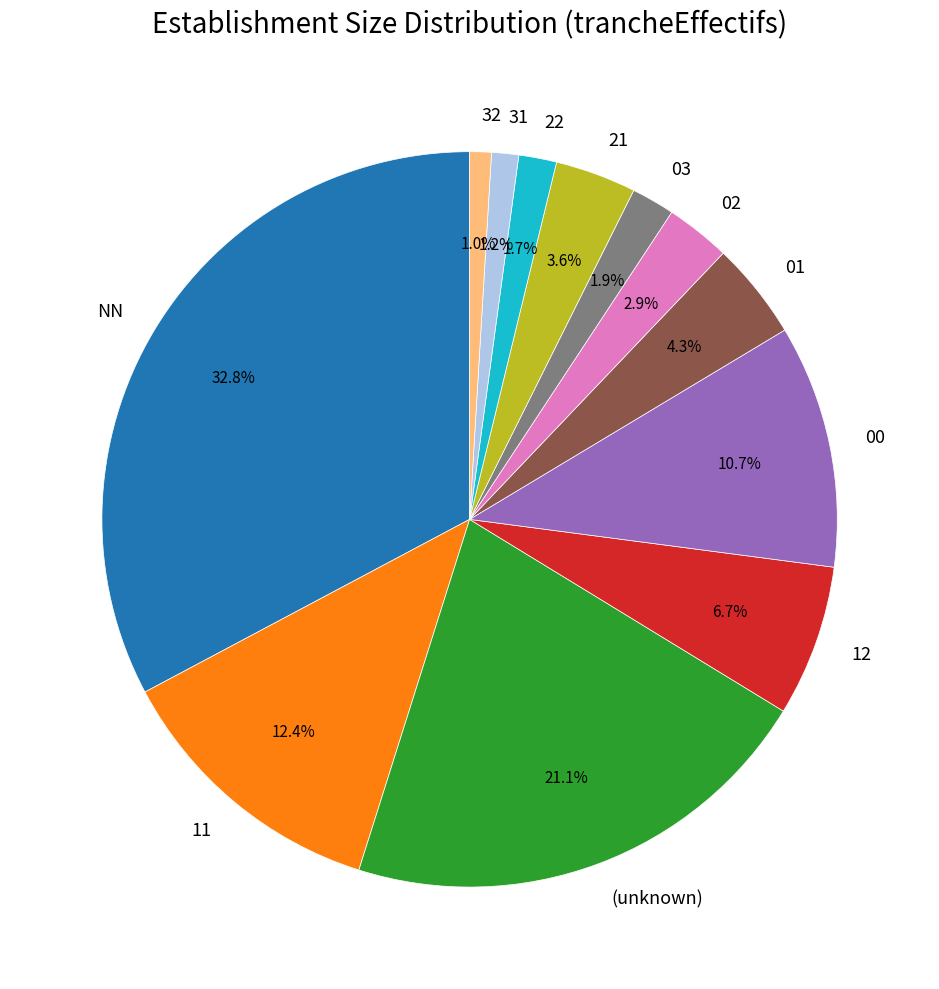

To the nearest percent, what is the difference between the largest and smallest slice percentages?

32%